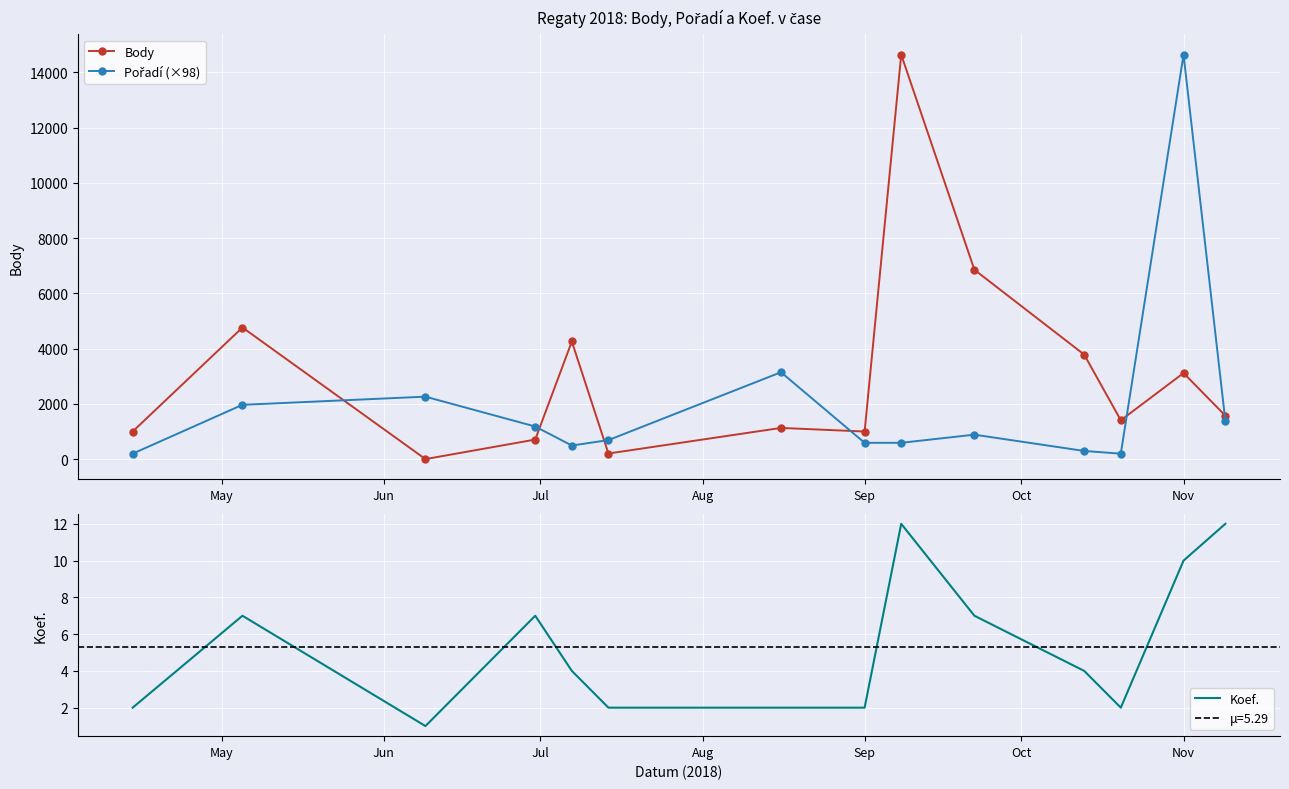

True or false: Body has more than 0 points higher than both neighbors.

True